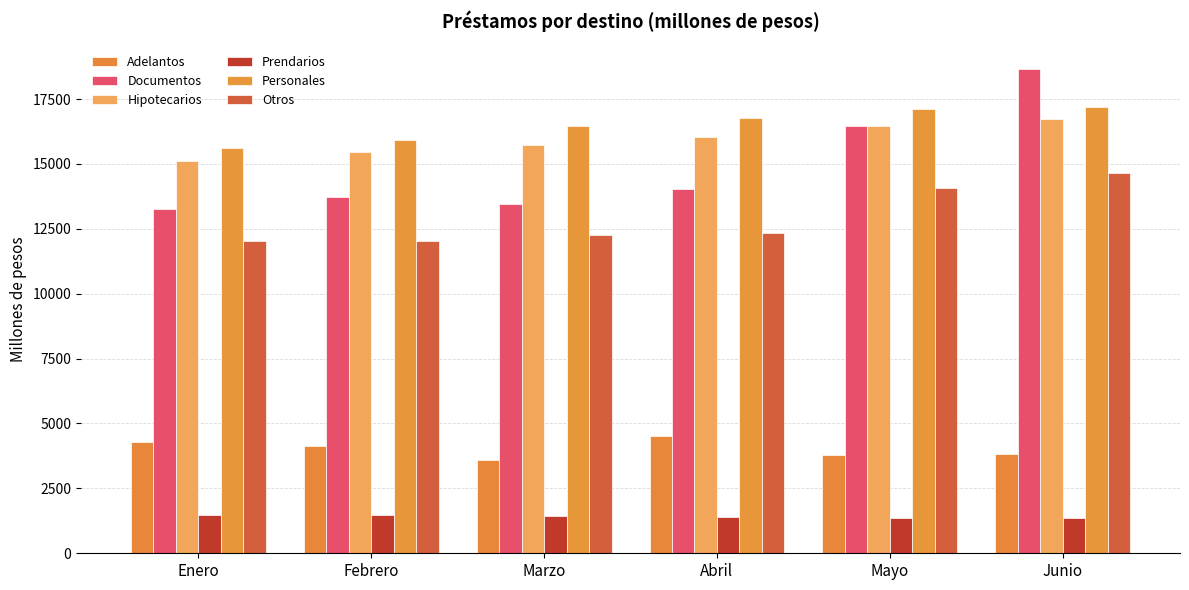

Rank the series at Abril from lowest to highest value.

Prendarios, Adelantos, Otros, Documentos, Hipotecarios, Personales